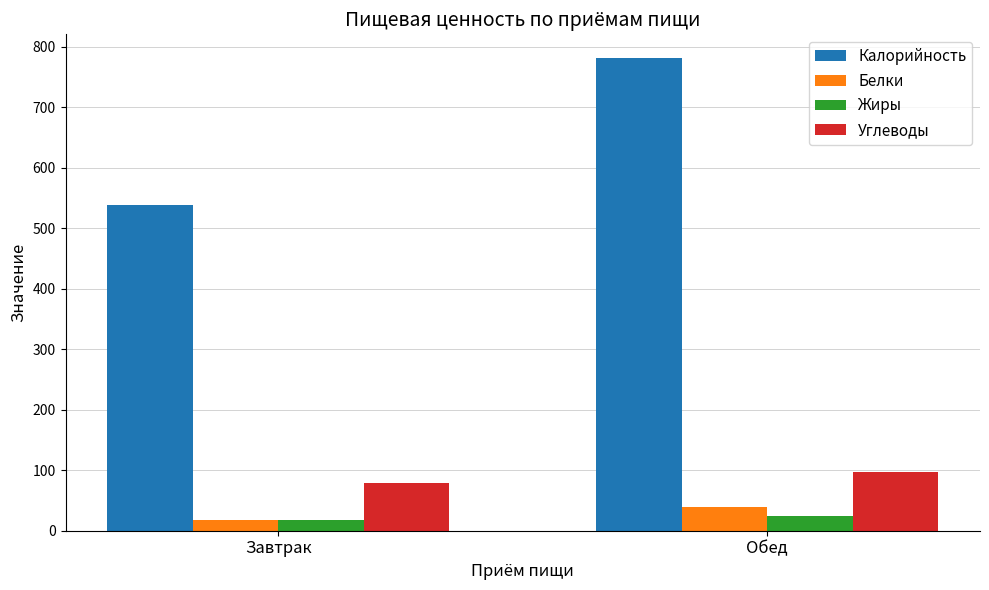

What are all the series names shown in the legend?

Калорийность, Белки, Жиры, Углеводы